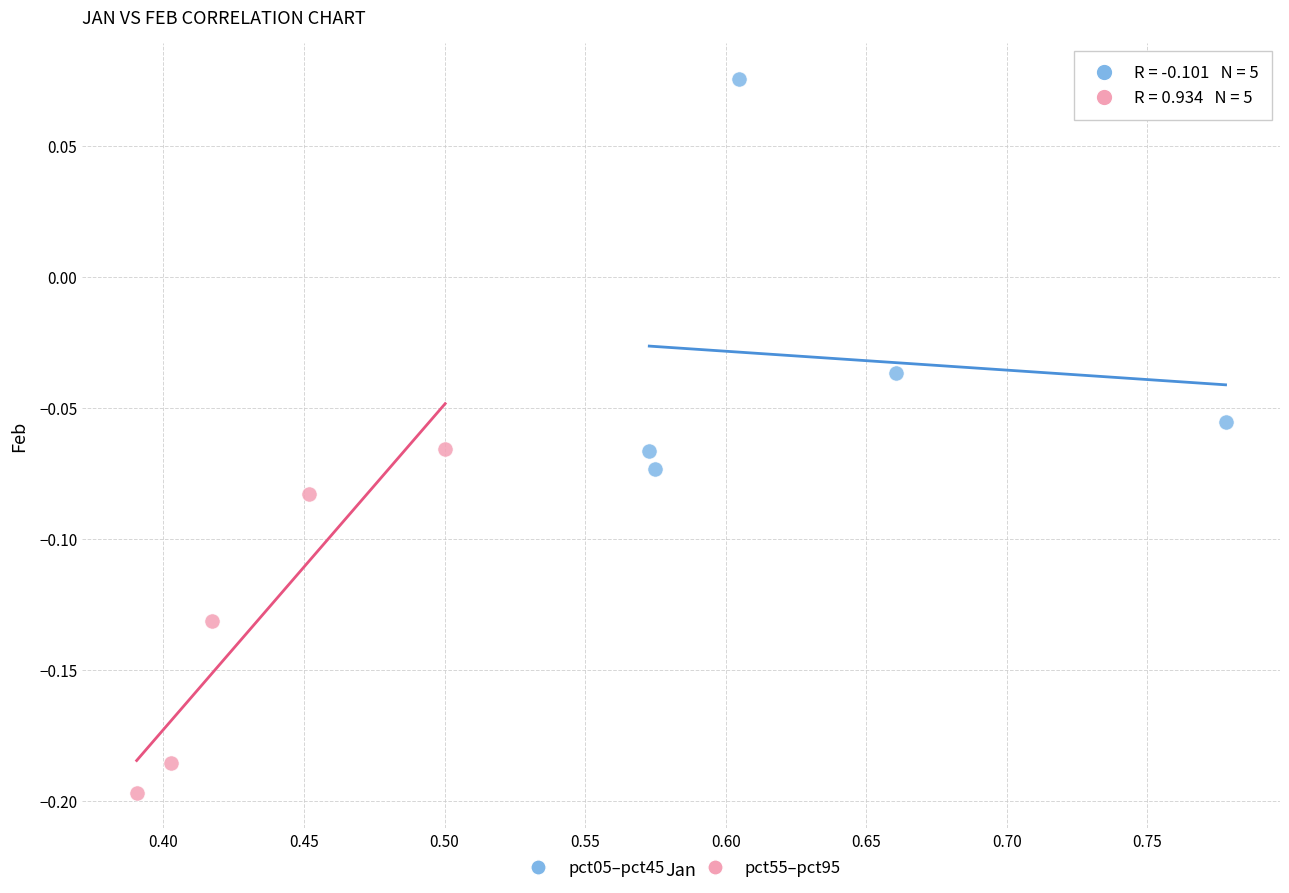

Which series has the widest spread of Y values?

pct05–pct45